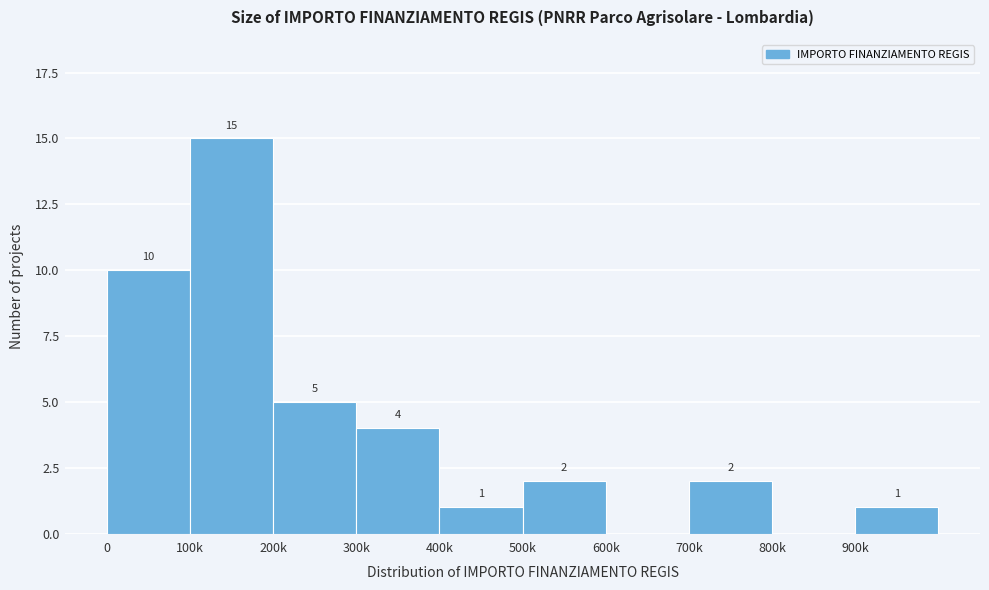

Reading right to left, what are all the values shown in this chart?

900k=1	800k=0	700k=2	600k=0	500k=2	400k=1	300k=4	200k=5	100k=15	0=10